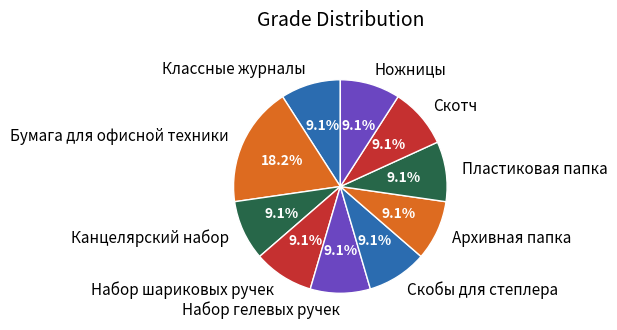

Does Архивная папка represent more than half of the total?

No